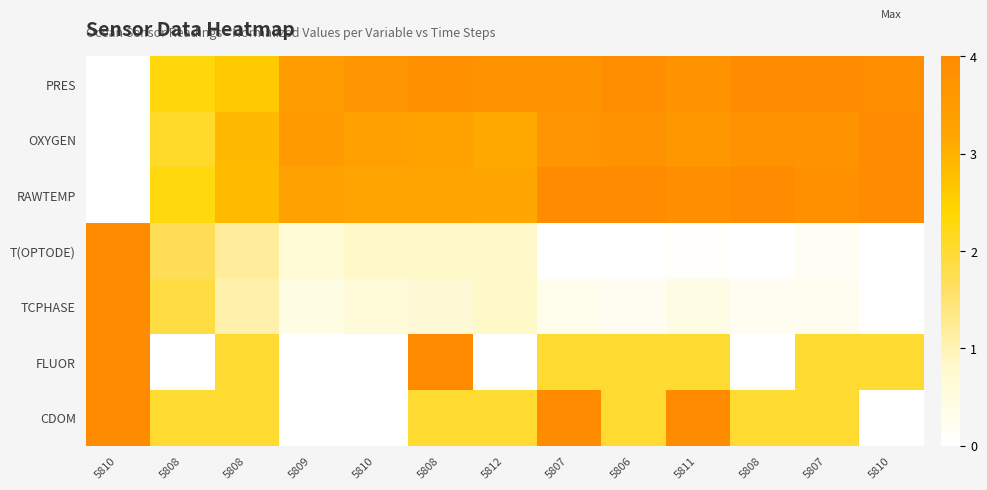

Which series has the largest total across all categories?

PRES